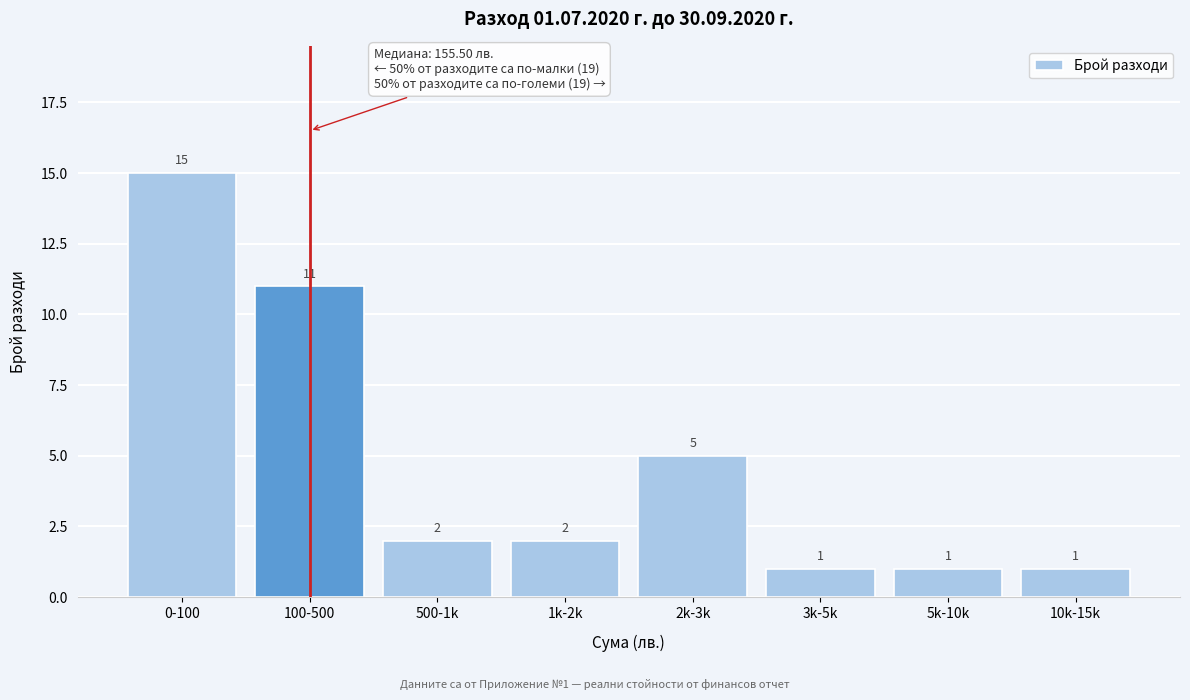

Reading left to right, transcribe all the data shown in this chart.

0-100=15	100-500=11	500-1k=2	1k-2k=2	2k-3k=5	3k-5k=1	5k-10k=1	10k-15k=1